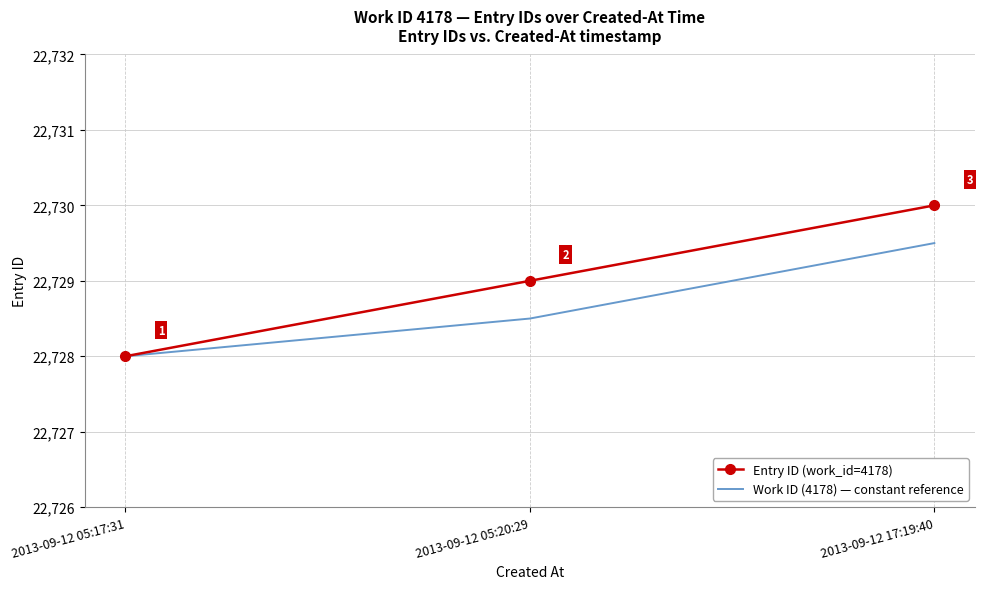

How many distinct data groups are displayed?

2